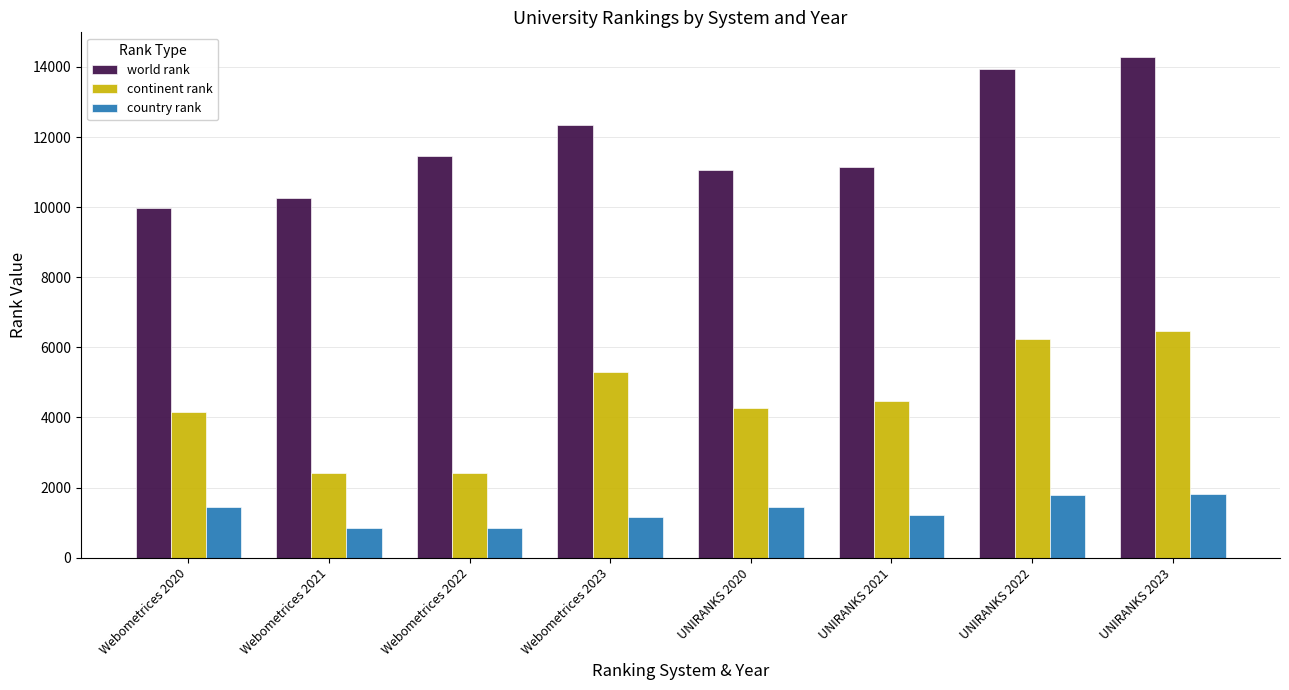

How many distinct data groups are displayed?

3